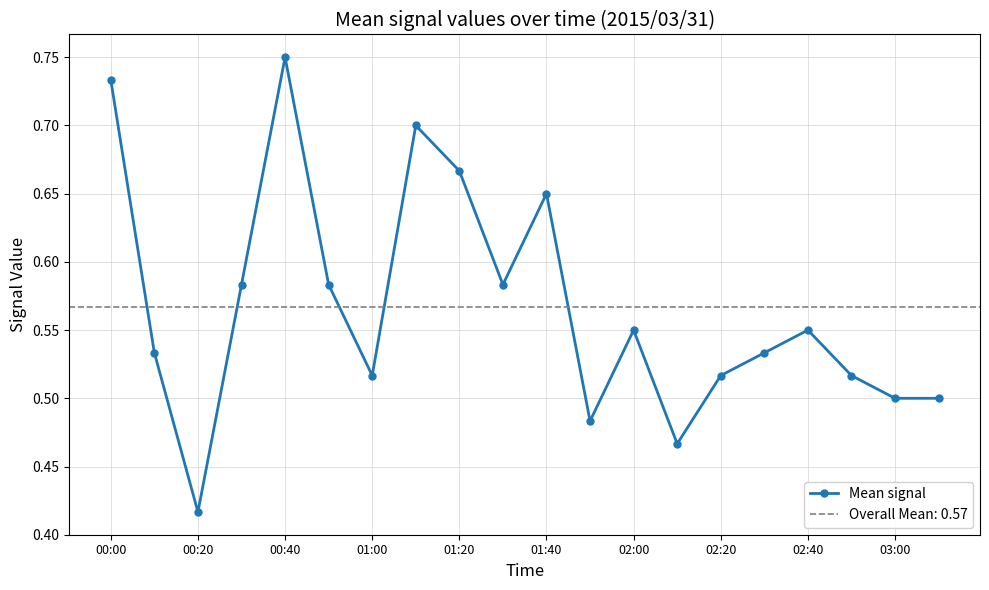

At which category does Mean signal reach its first local peak?

00:40